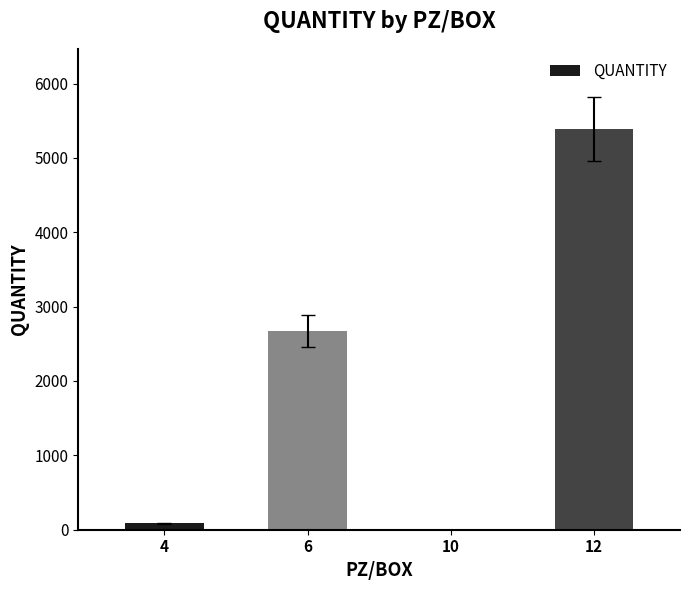

What is the sum of all values?

8154